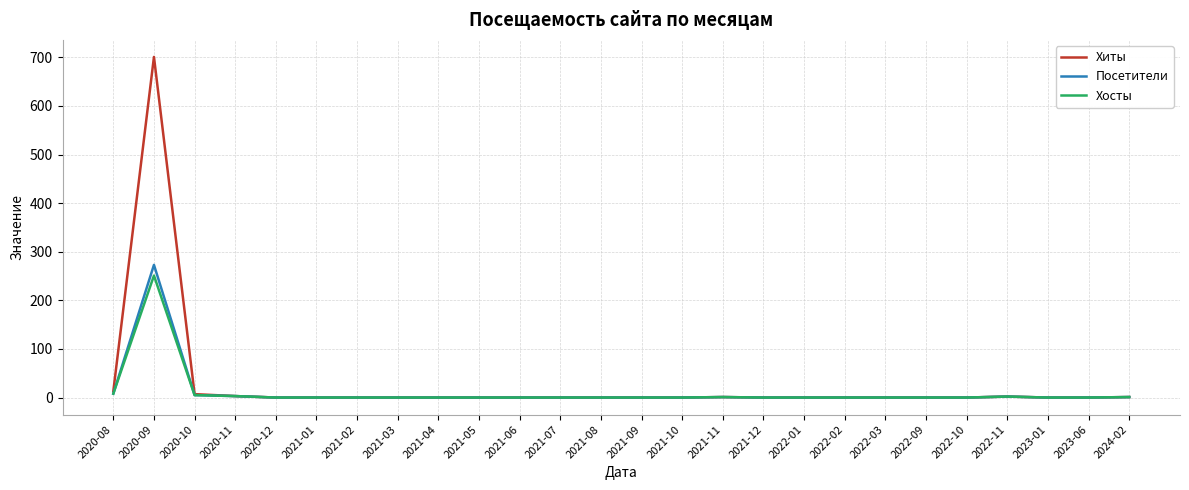

What is the spread (max minus min) of values at 2020-09?

450